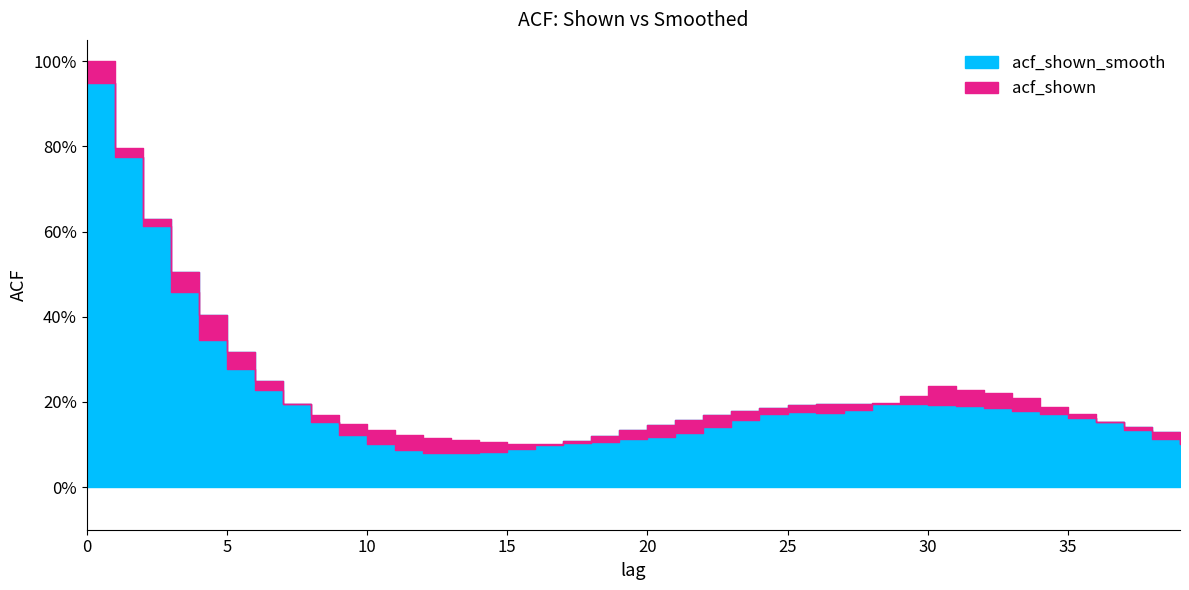

How many intersections are there between acf_shown and acf_shown_smooth?

5